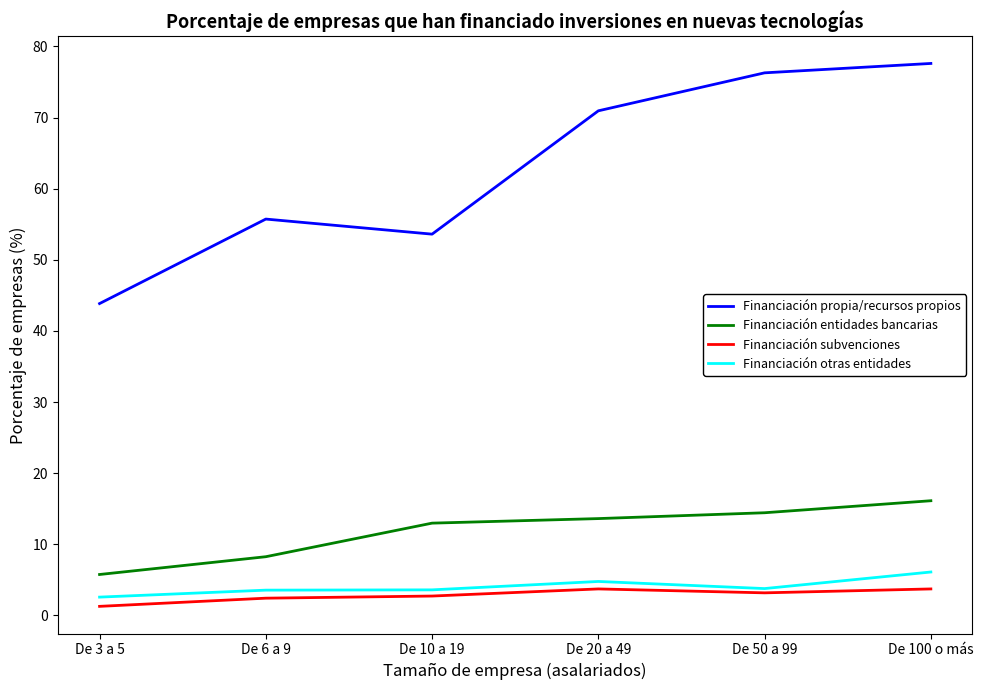

Where does the Financiación propia/recursos propios series first go above 70?

De 20 a 49